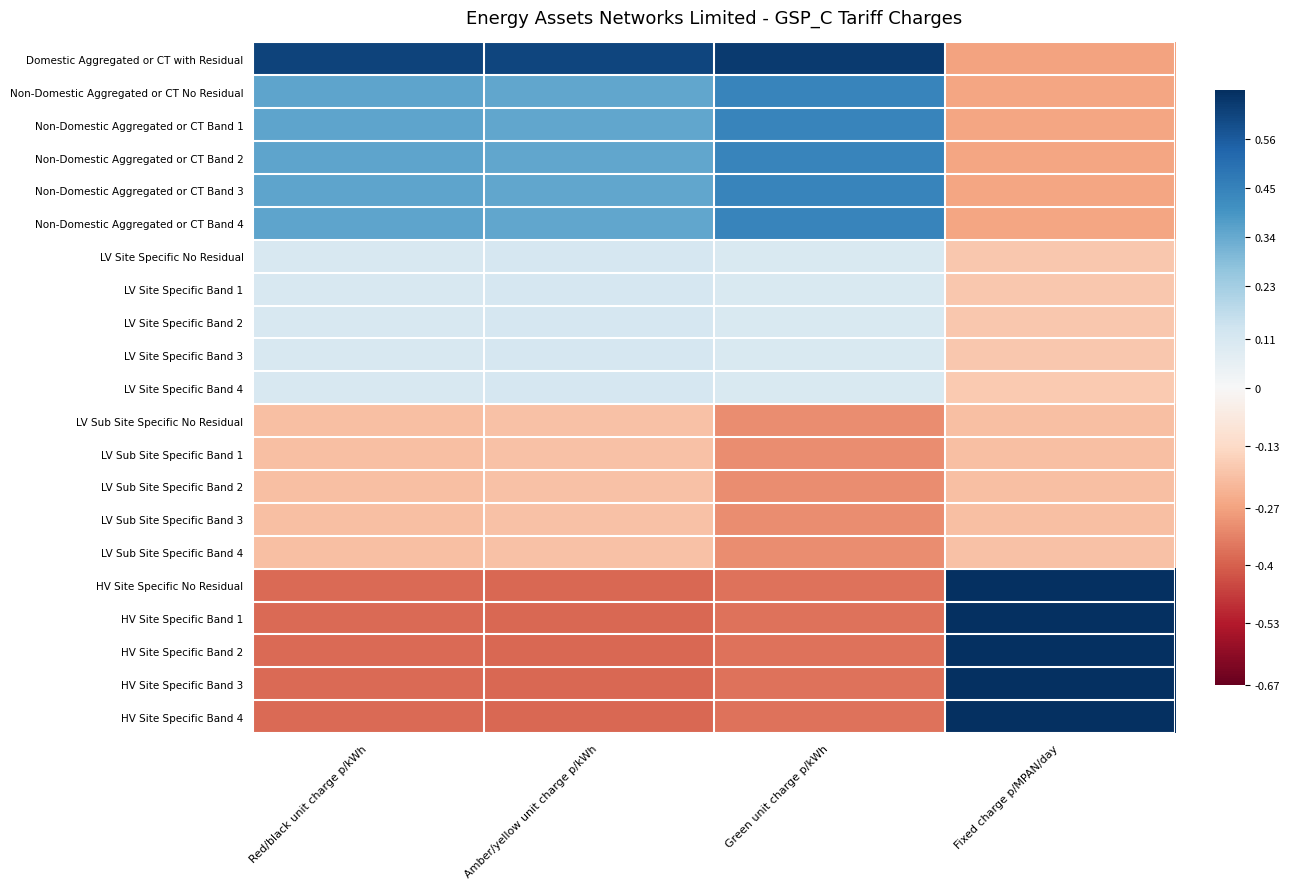

Rank the series at Fixed charge p/MPAN/day from lowest to highest value.

Domestic Aggregated or CT with Residual, Non-Domestic Aggregated or CT No Residual, Non-Domestic Aggregated or CT Band 1, Non-Domestic Aggregated or CT Band 2, Non-Domestic Aggregated or CT Band 3, Non-Domestic Aggregated or CT Band 4, LV Sub Site Specific No Residual, LV Sub Site Specific Band 1, LV Sub Site Specific Band 2, LV Sub Site Specific Band 3, LV Sub Site Specific Band 4, LV Site Specific No Residual, LV Site Specific Band 1, LV Site Specific Band 2, LV Site Specific Band 3, LV Site Specific Band 4, HV Site Specific No Residual, HV Site Specific Band 1, HV Site Specific Band 2, HV Site Specific Band 3, HV Site Specific Band 4